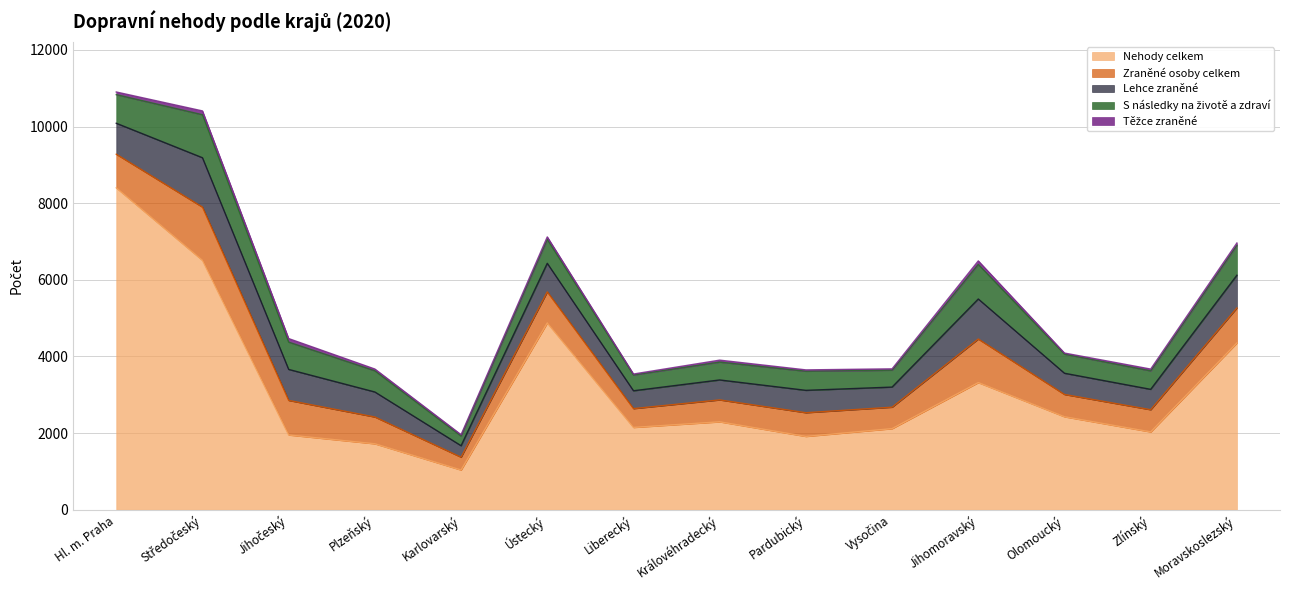

Between Plzeňský and Olomoucký, which series saw the biggest shift?

Nehody celkem